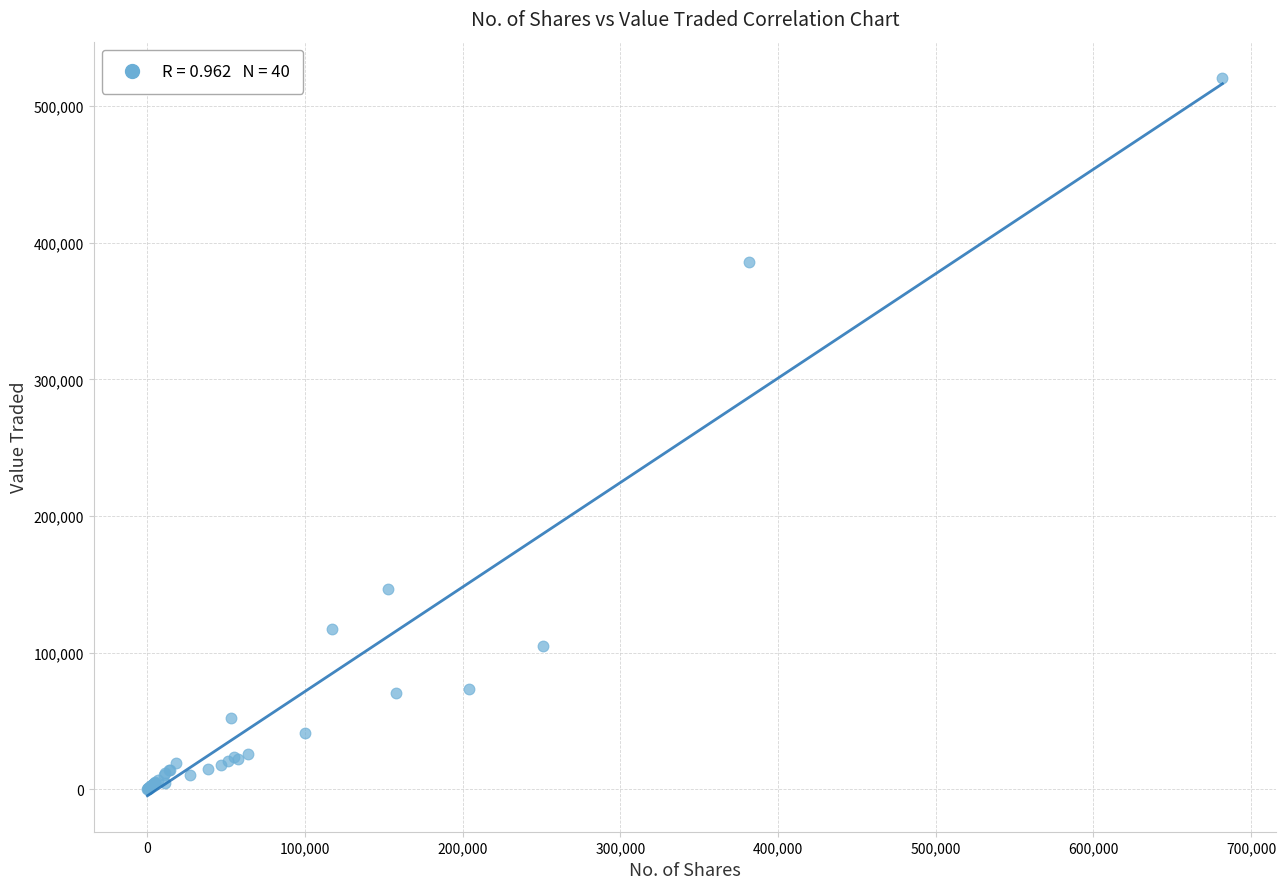

What Y value in the scatter plot is closest to 260496?

146192